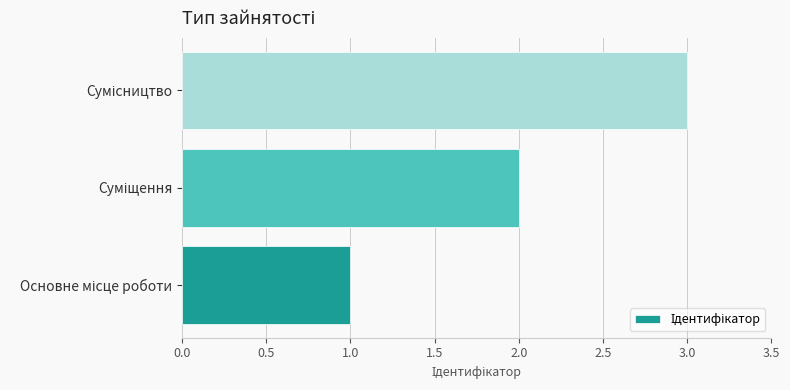

Count the values in the range 1 to 3.

3